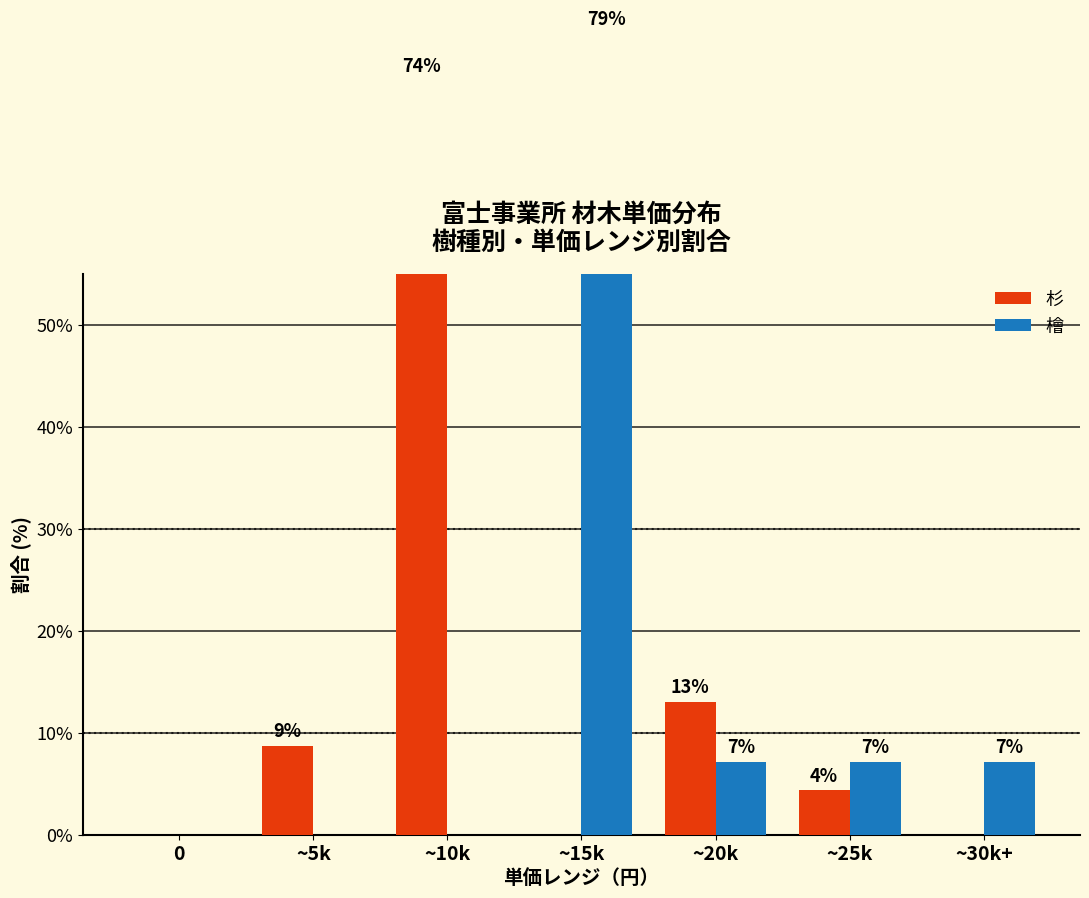

How many bars are there in total?

14